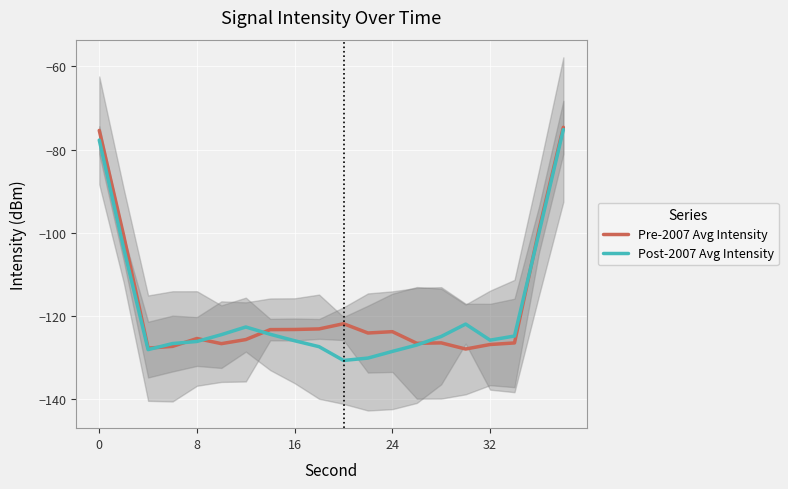

What is the sum of all Pre-2007 Avg Intensity values?

-2357.5